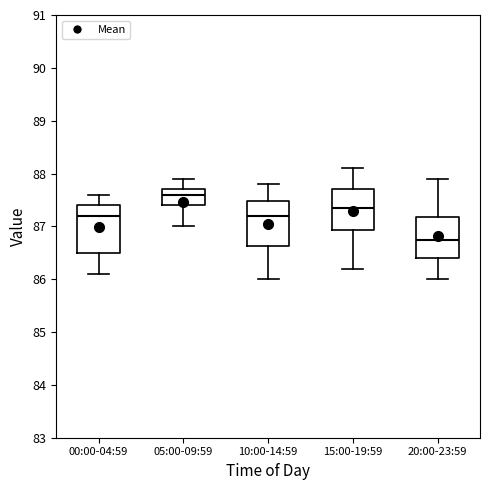

Where does the median line of the box for 20:00-23:59 sit on the y-axis? The values are not printed on the chart, so give them approximately, as read against the axis.

86.8